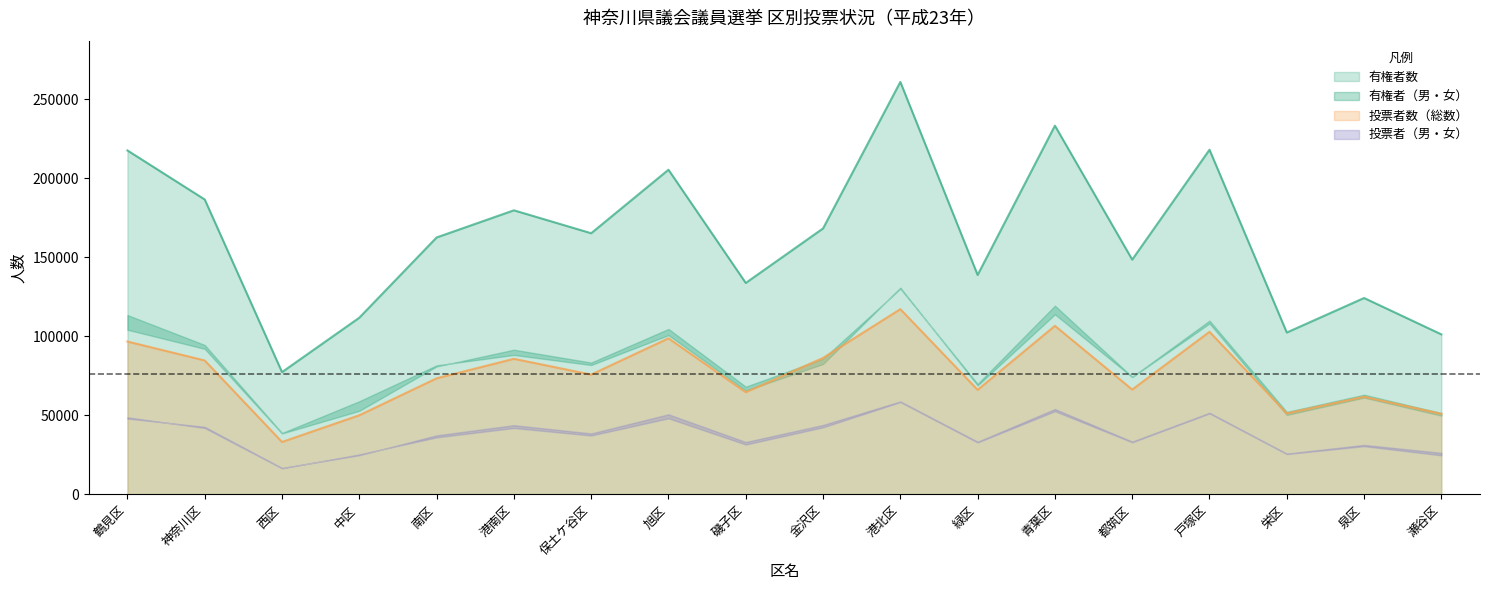

How many categories are shown in the chart?

18